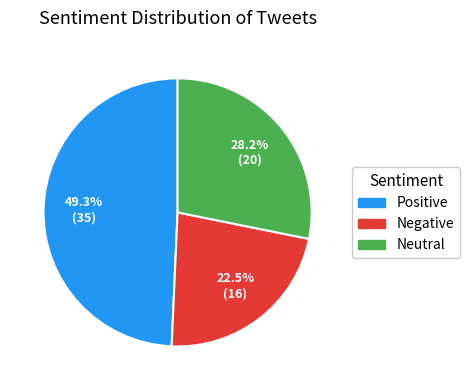

Rank the categories by value from highest to lowest.

Positive, Neutral, Negative